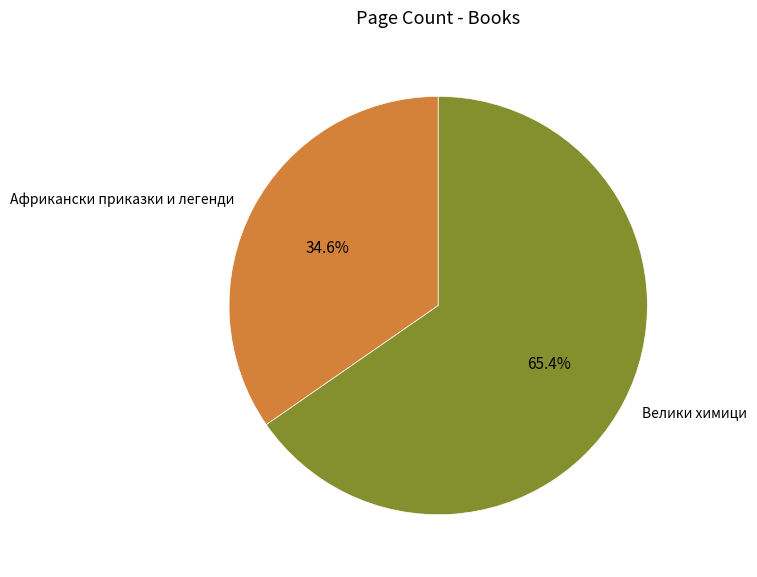

To the nearest percent, what portion does Африкански приказки и легенди represent?

35%